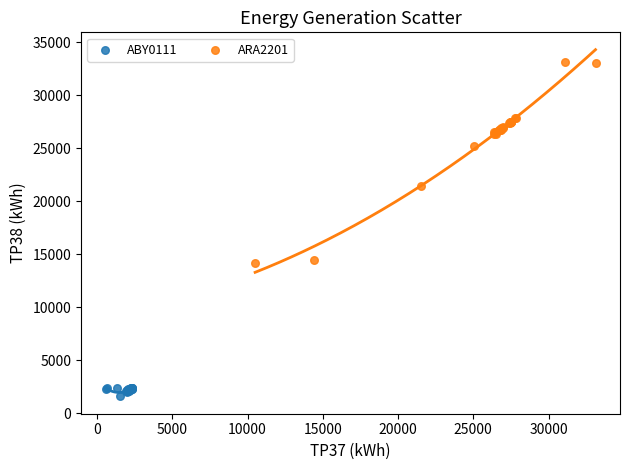

Which series has the widest spread of Y values?

ARA2201